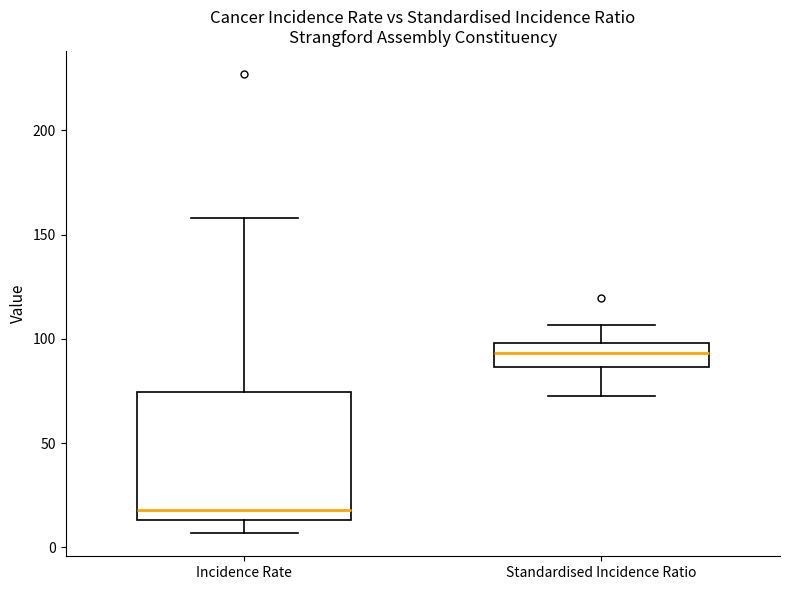

Where does the median line of the box for Standardised Incidence Ratio sit on the y-axis? The values are not printed on the chart, so give them approximately, as read against the axis.

95